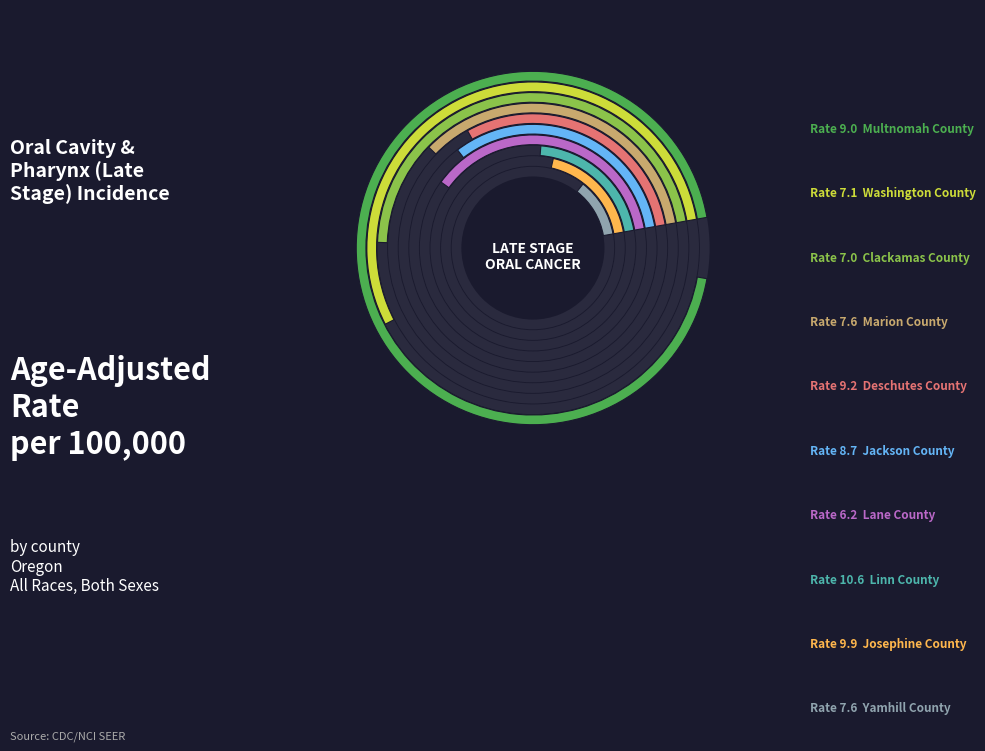

Count the number of slices in the pie.

10